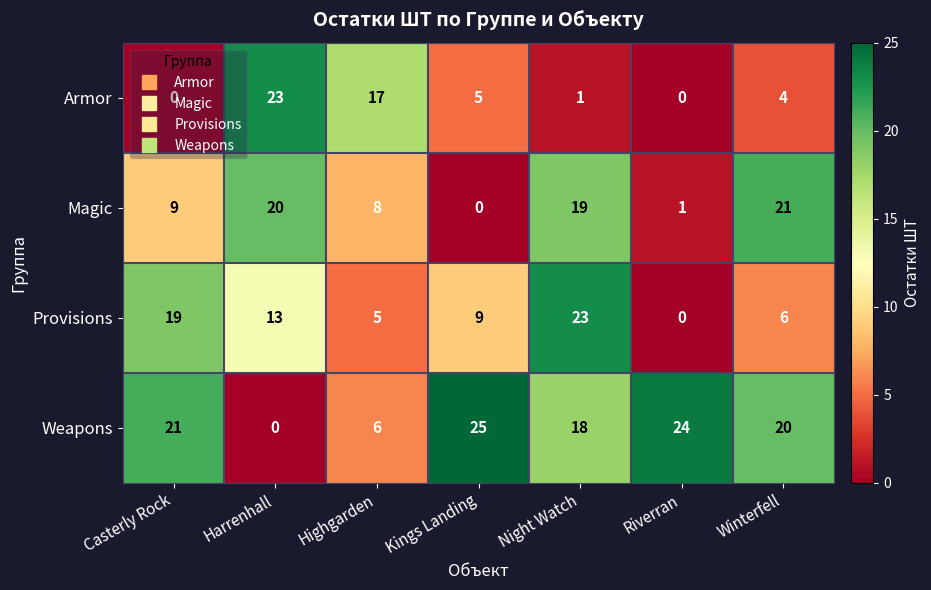

The value of Magic at Riverran is 1. True or false?

True